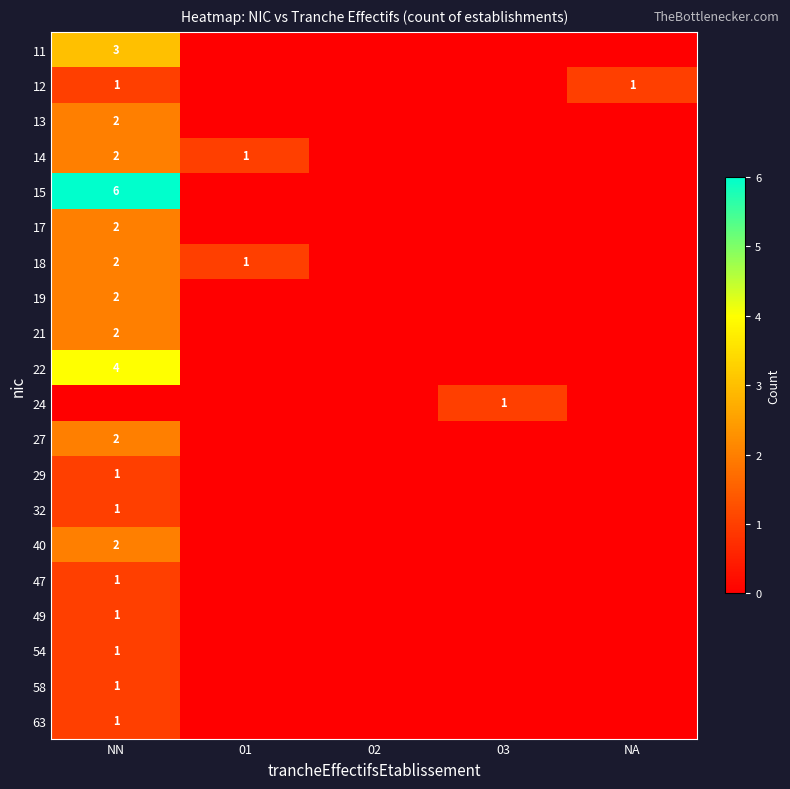

True or false: 21 has a value of 3 at NN.

False